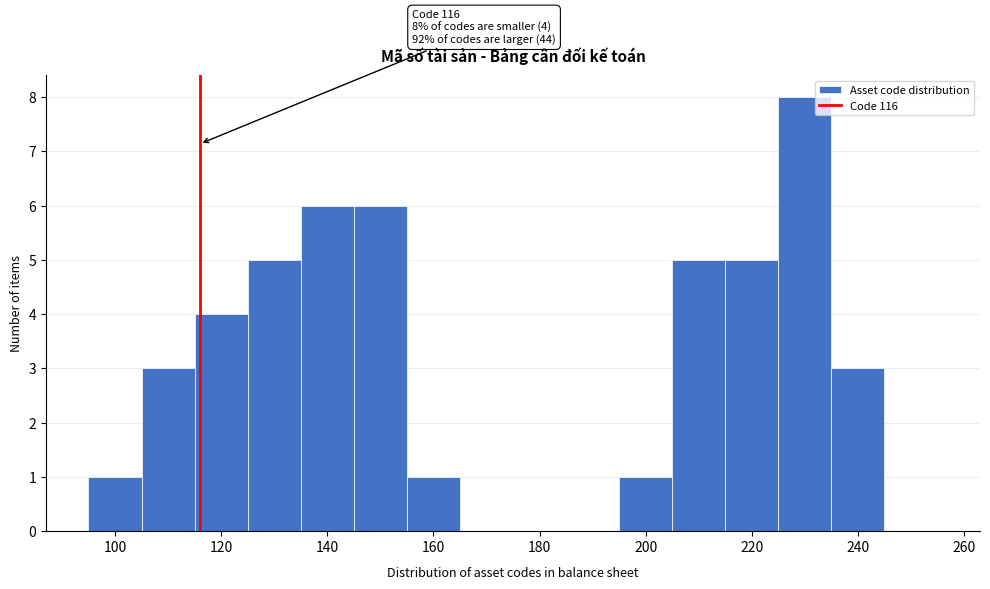

Over which range of the x-axis is the bar tallest?

225 to 235